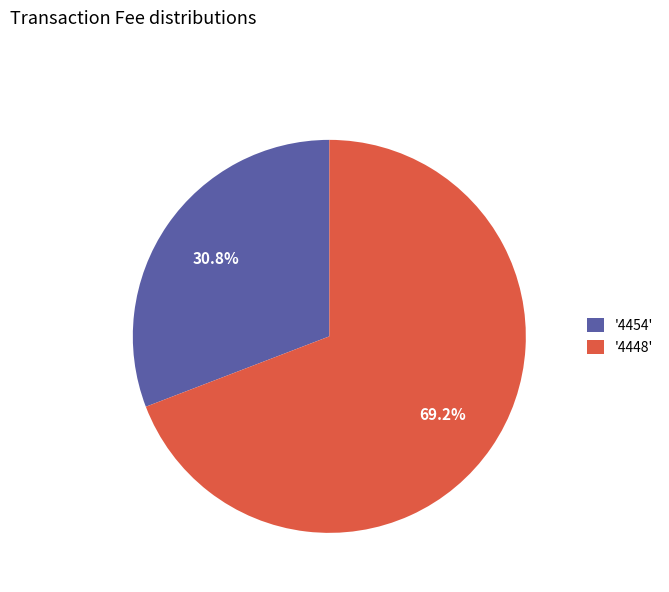

Which has a higher value, '4448' or '4454'?

'4448'